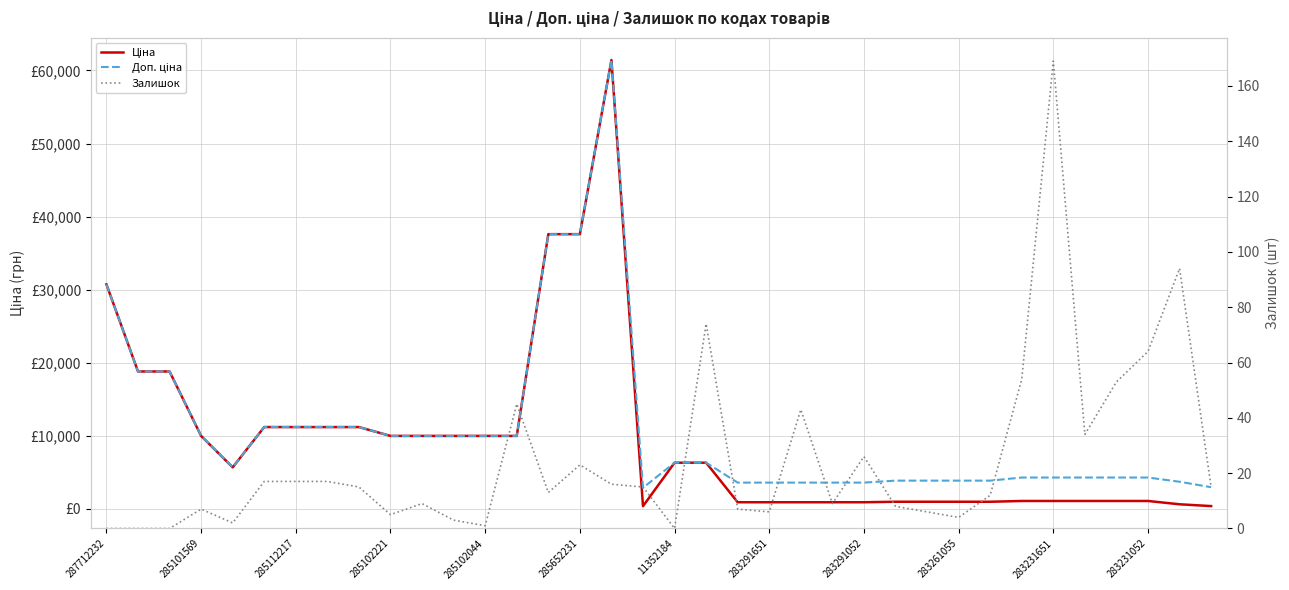

Between 26 and 17, which is larger?

26